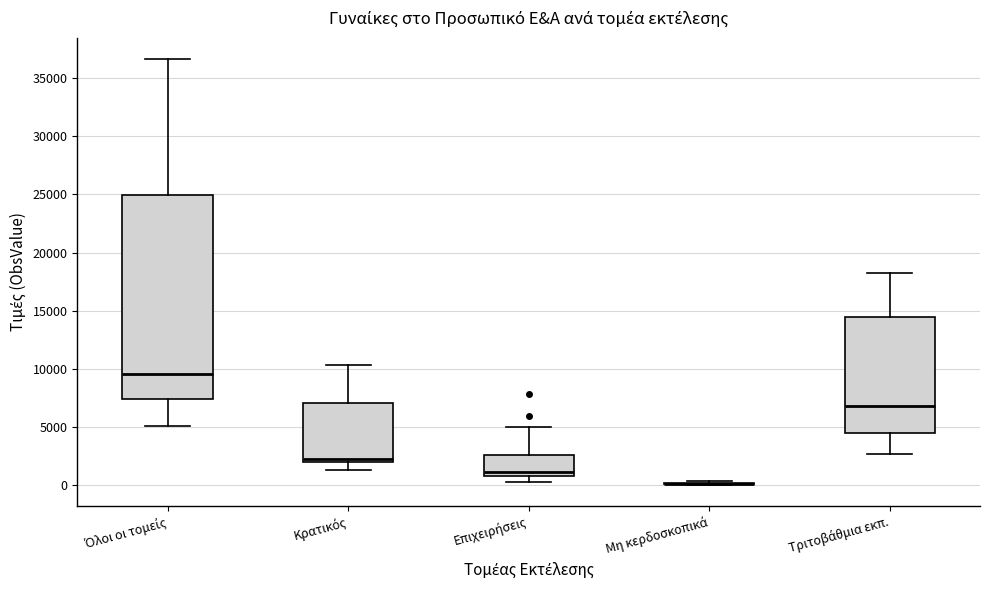

Reading left to right, read every box against the y-axis: the position of its median line, the range the box covers, and the ends of its whiskers. The values are not printed on the chart, so give them approximately, as read against the axis.

Όλοι οι τομείς: median 9500, box 7500 to 25000, whiskers 5000 to 36500
Κρατικός: median 2000 (just above the box's lower edge), box 2000 to 7000, whiskers 1500 to 10500
Επιχειρήσεις: median 1000 (just above the box's lower edge), box 1000 to 2500, whiskers 500 to 5000
Μη κερδοσκοπικά: box collapsed to a line at 0, whiskers 0 to 500
Τριτοβάθμια εκπ.: median 7000, box 4500 to 14500, whiskers 2500 to 18000